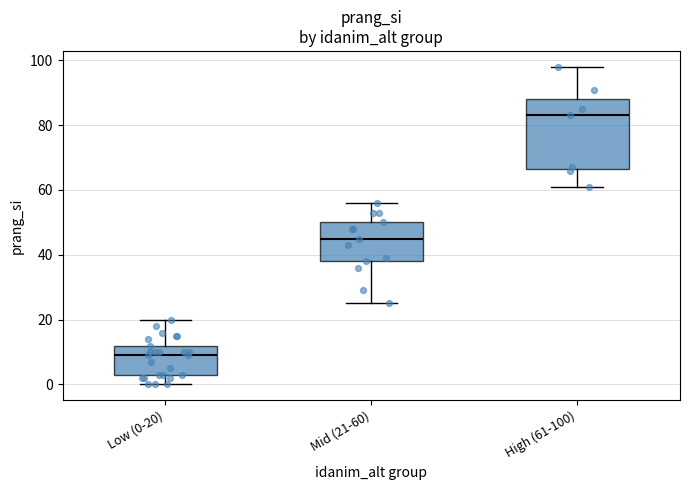

Which box is the tallest, from its lower edge to its upper edge?

High (61-100)